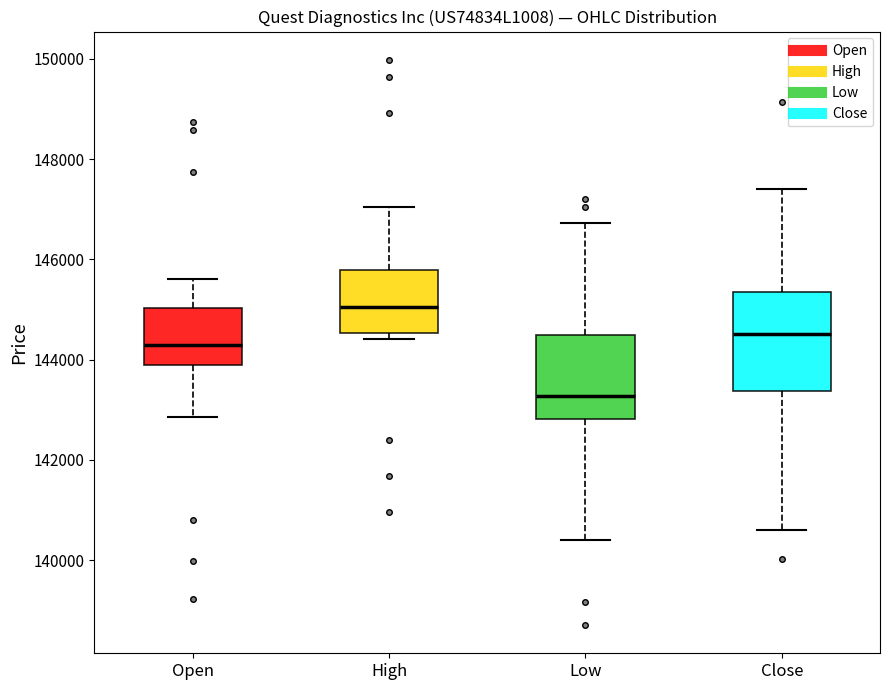

Comparing the boxes themselves (not the whiskers), which one is the tallest?

Close